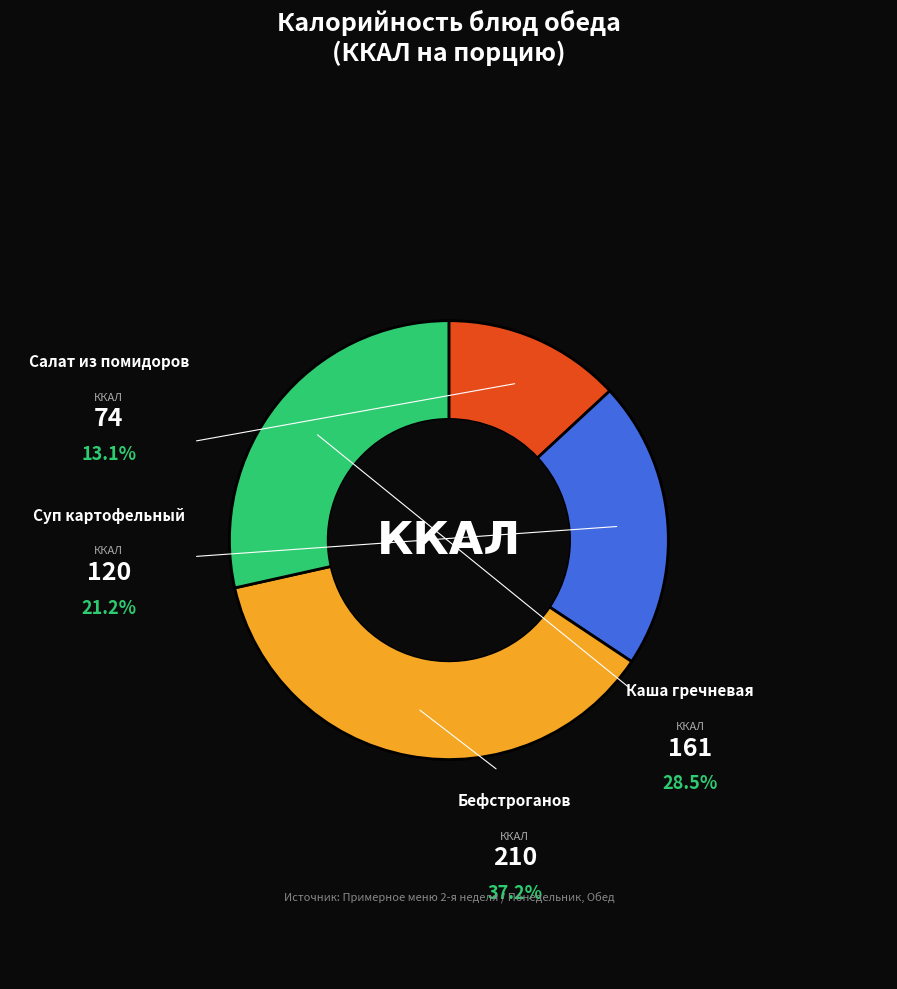

How many segments does this pie chart have?

4